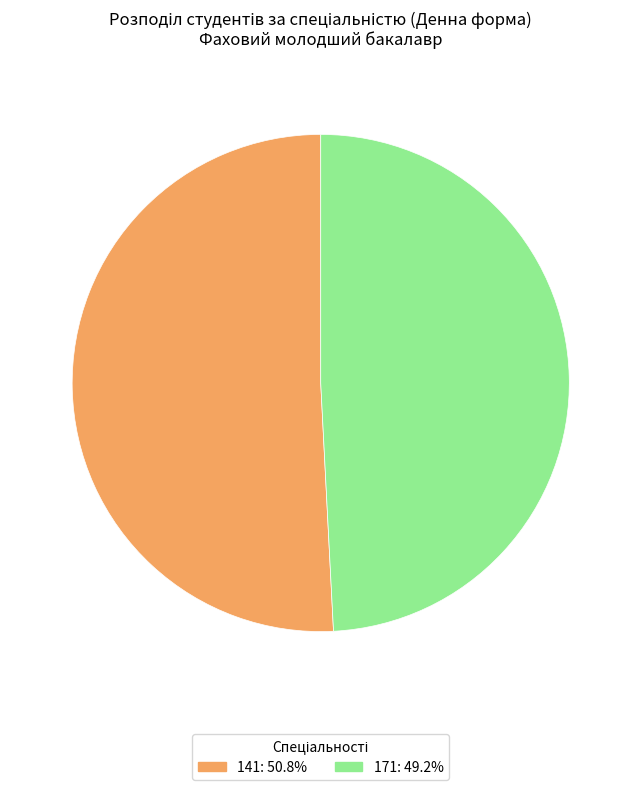

Combined, do 171: 49.2% and 141: 50.8% account for over 50%?

Yes